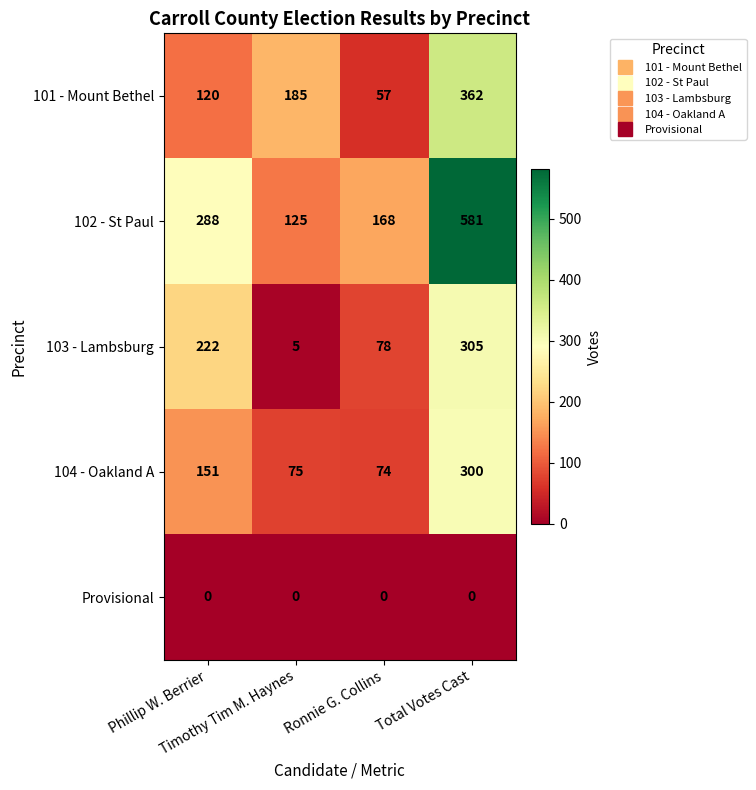

What is the sum of all 104 - Oakland A values?

600